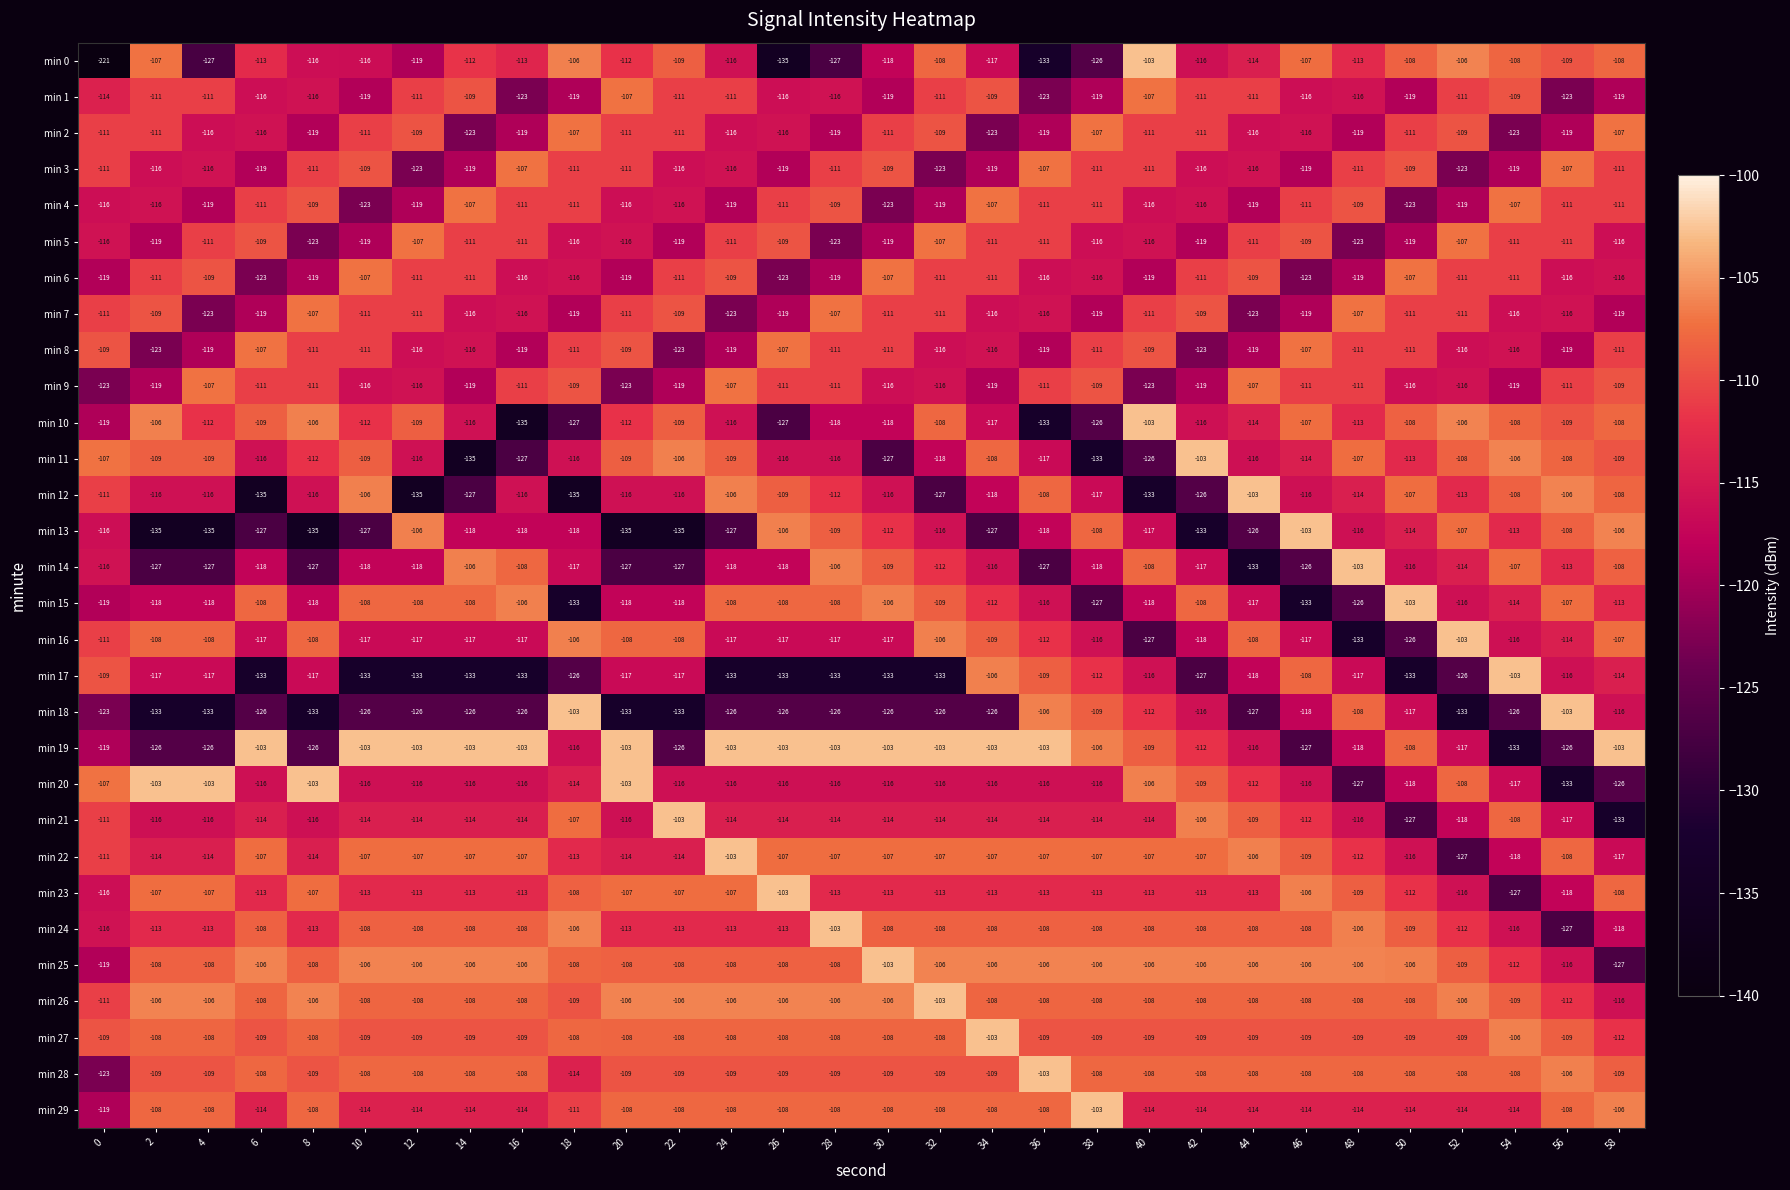

What is the maximum value shown in the chart?

-103